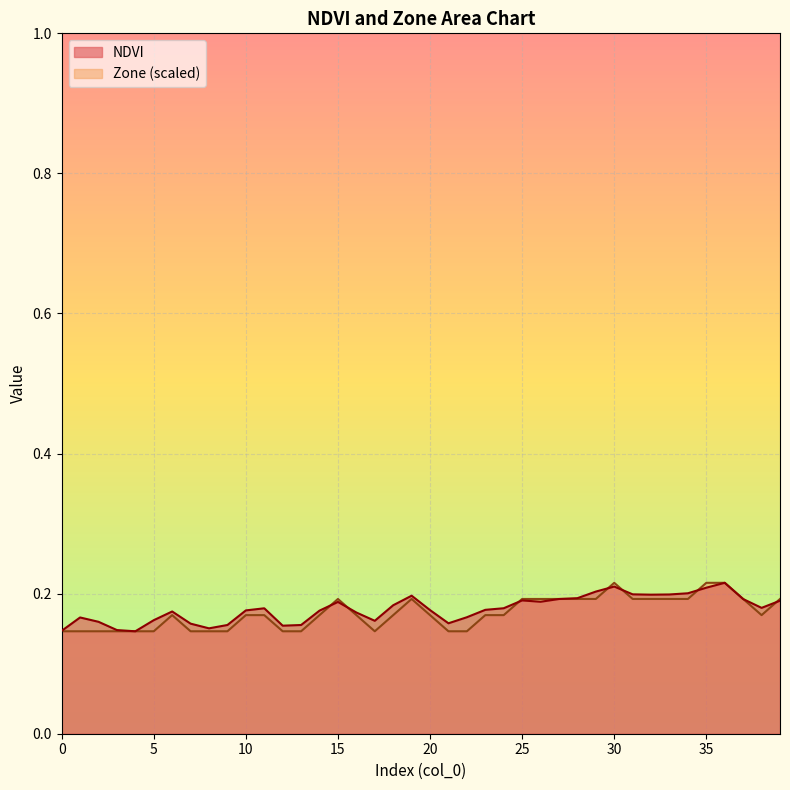

At which category is the sum across all series the highest?

36